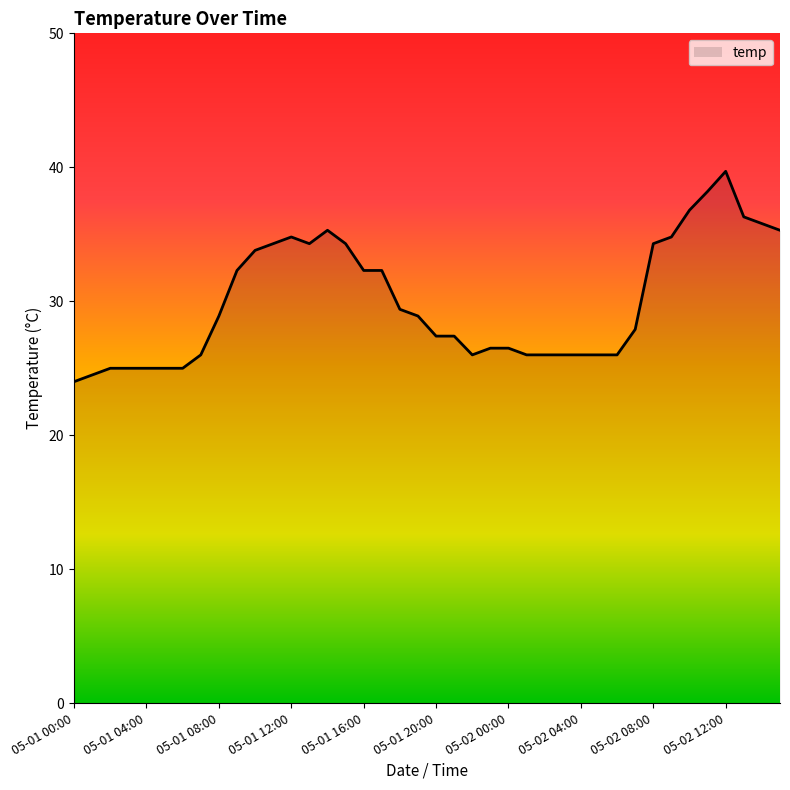

What is the minimum value shown in the chart?

24.0